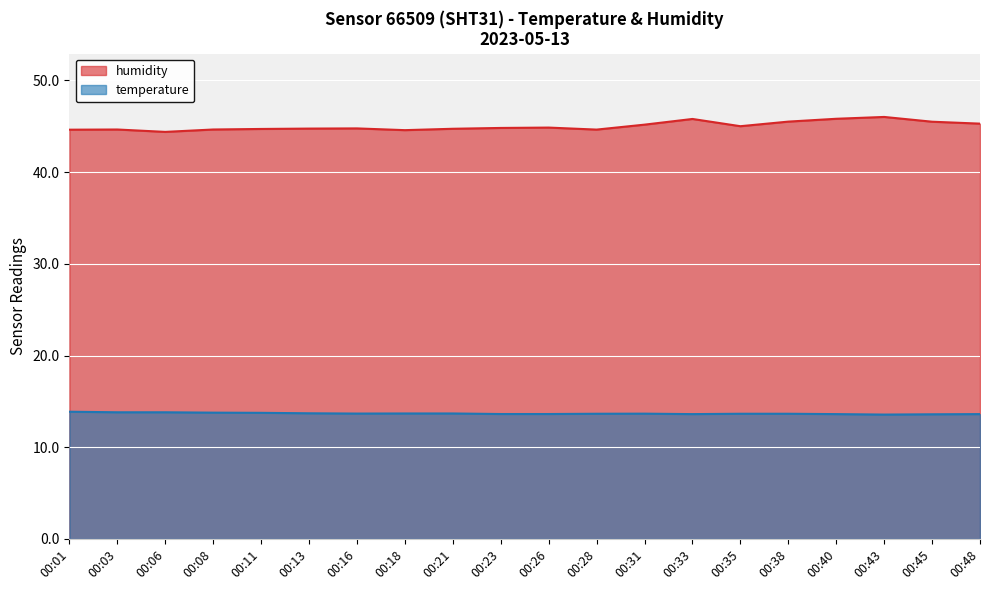

What is the sum of all humidity values?

900.3